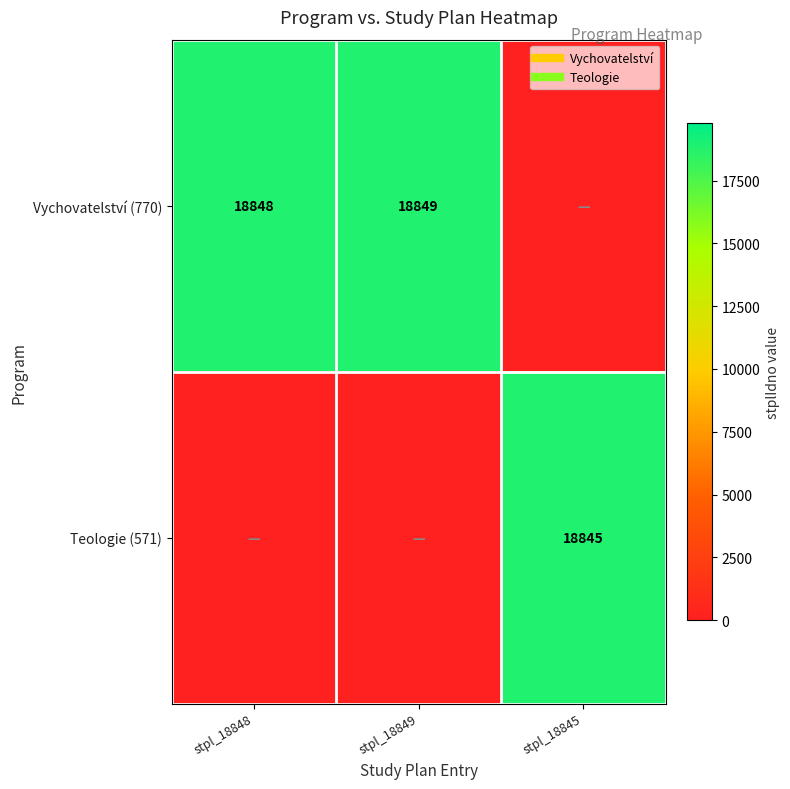

Which series has the largest range (max minus min)?

Vychovatelství (770)